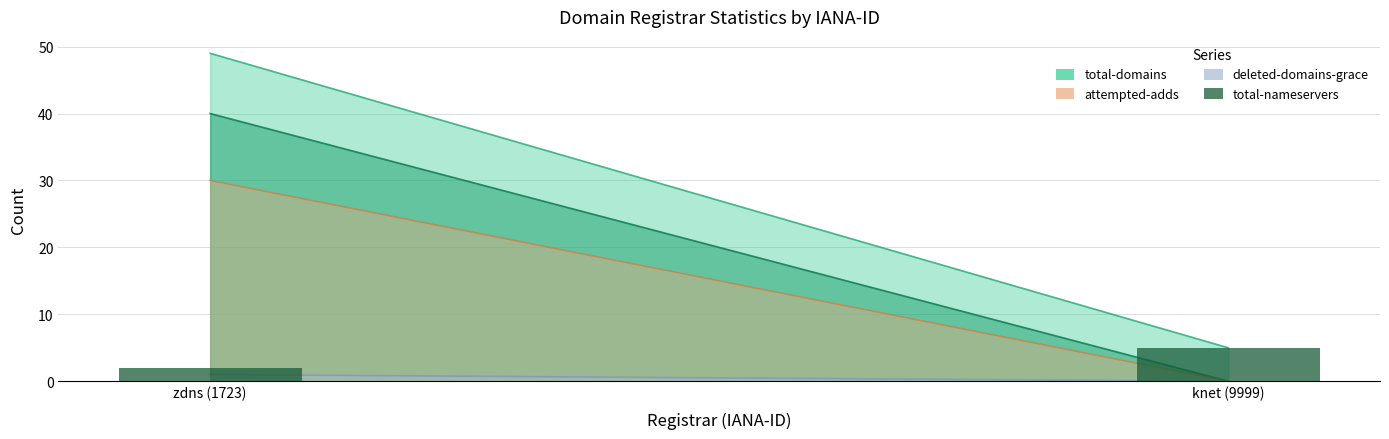

Where is the data nearest to the value 3?

zdns (1723)